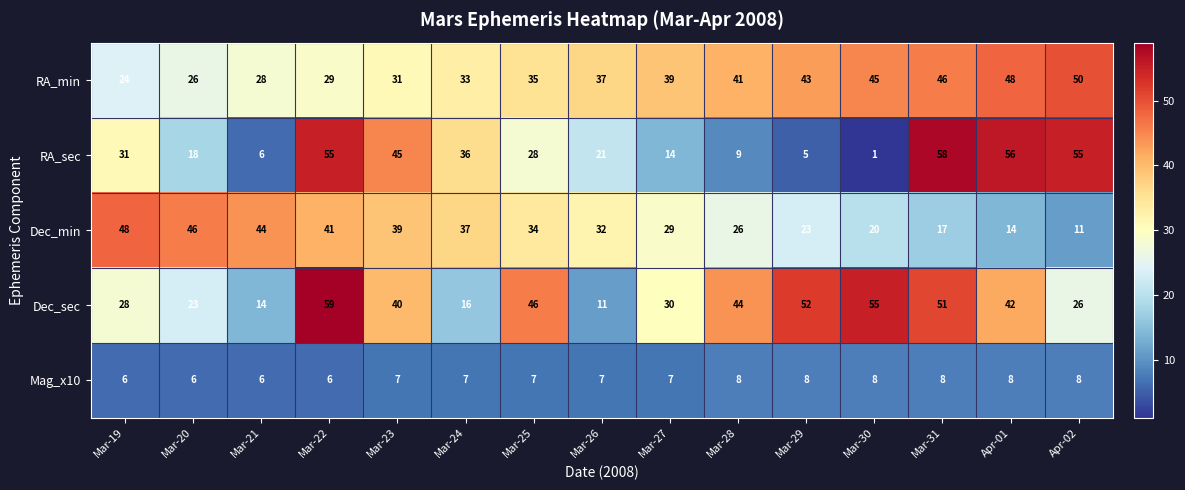

What is the difference between the highest and lowest values at Mar-27?

32